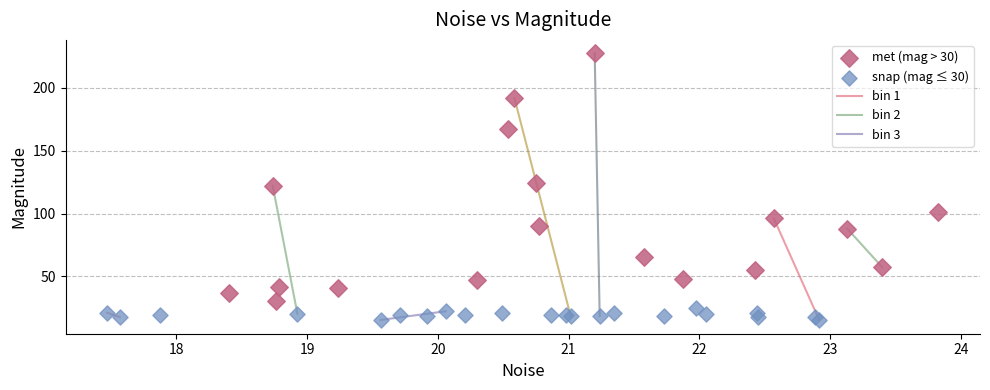

Which series contains the highest Y value?

met (mag > 30)